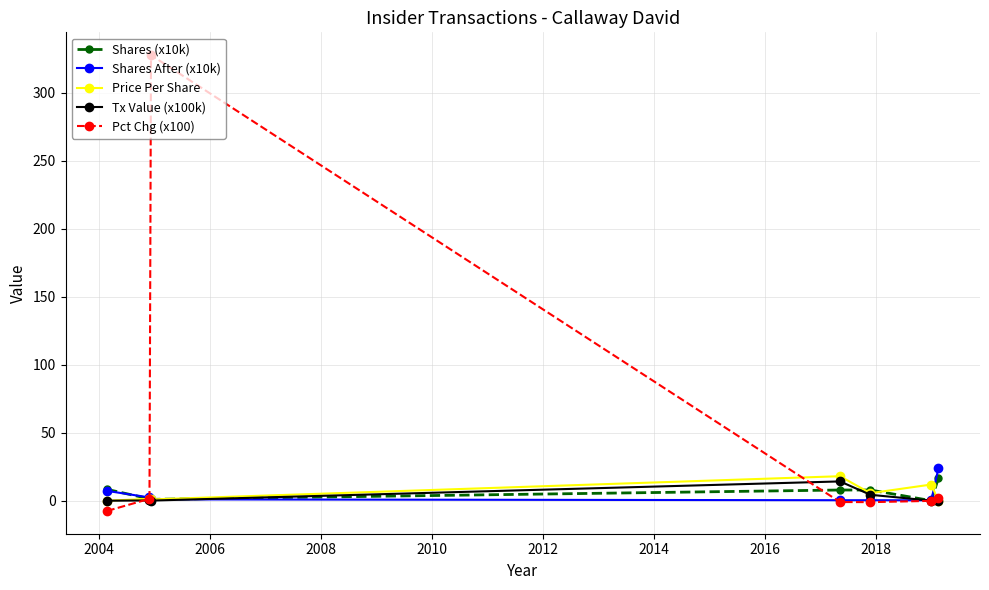

At how many categories does at least one series exceed 39?

1